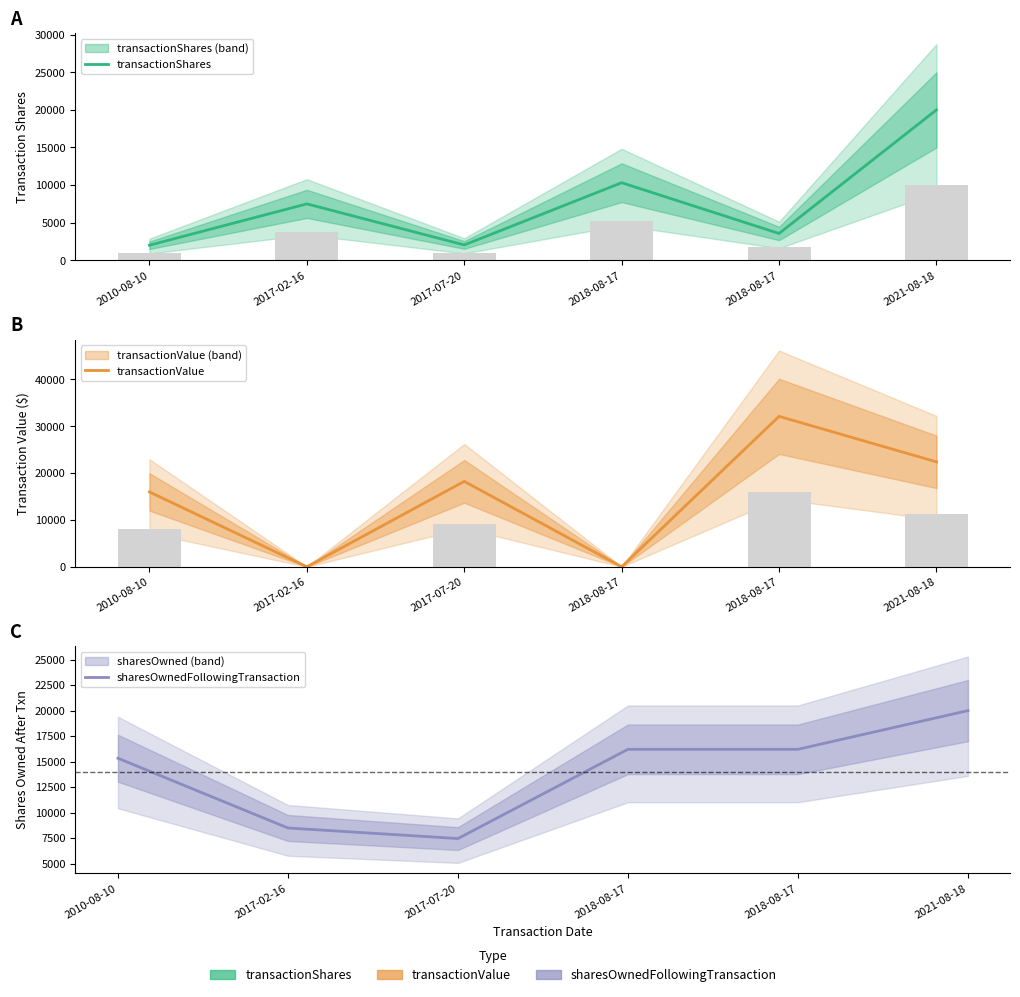

What is the spread (max minus min) of values at 2010-08-10?

13978